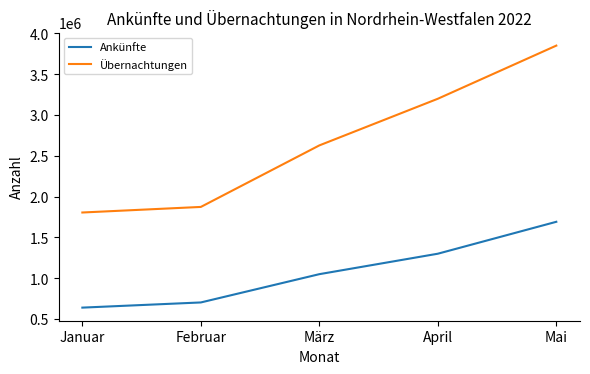

Rank the series by their maximum value, from highest to lowest.

Übernachtungen, Ankünfte